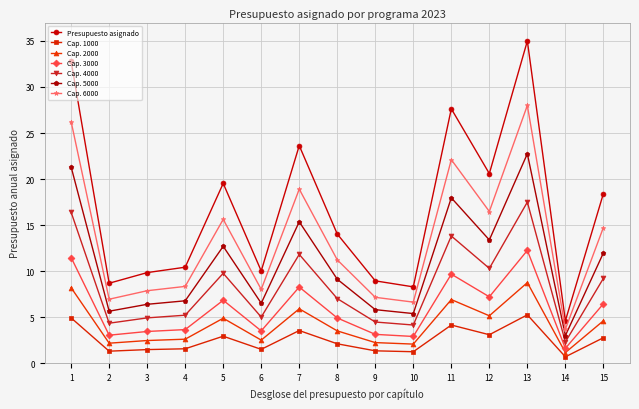

What is the average value of the Cap. 6000 series?

13.5